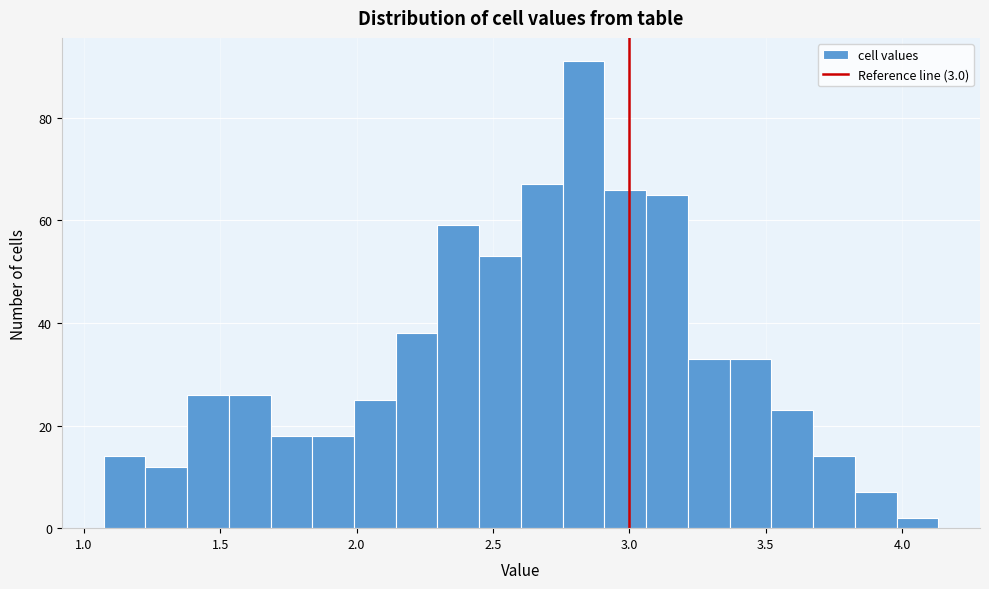

Read against the x-axis, roughly where is the centre of the tallest bar?

2.85